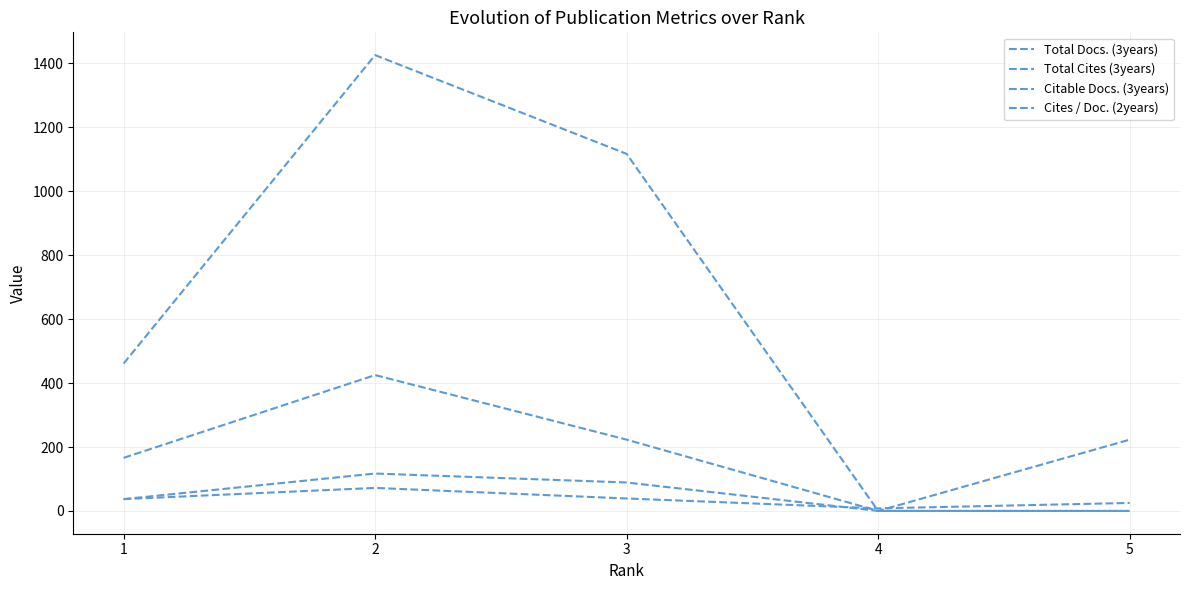

Does the chart display data point markers on the line(s)?

No